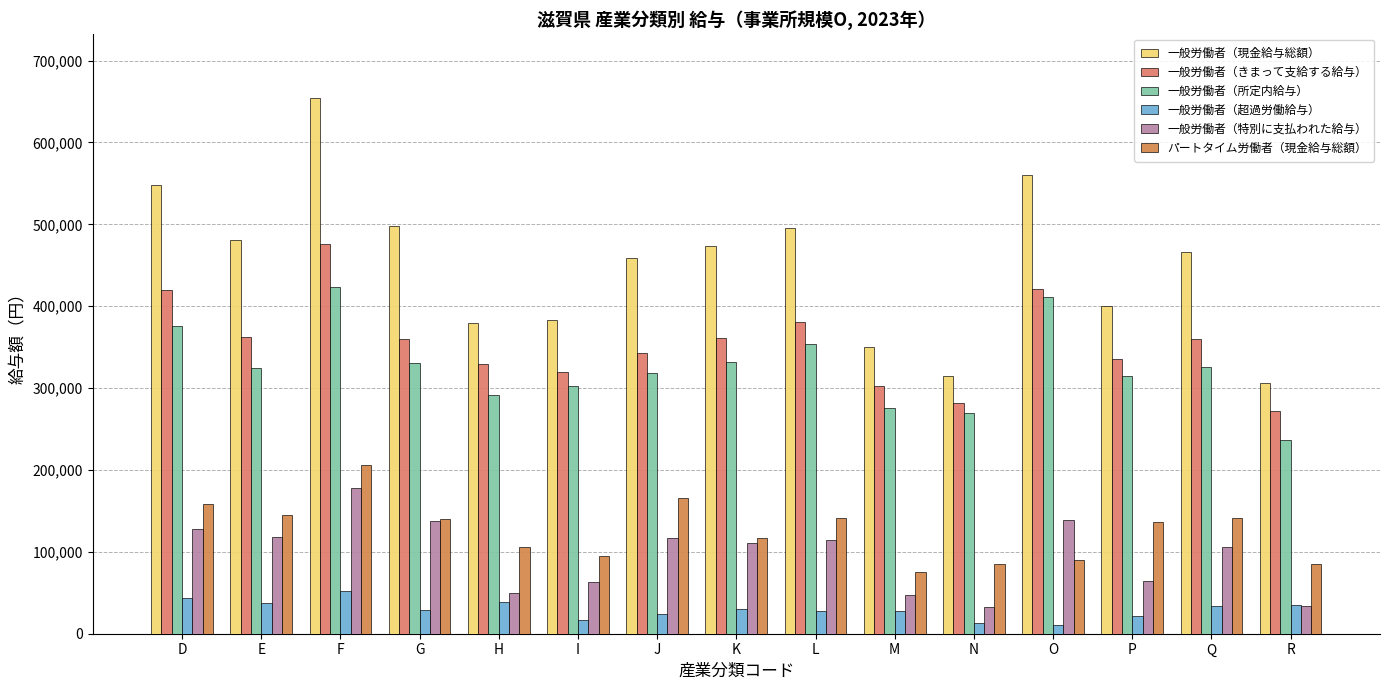

What is the spread (max minus min) of values at Q?

432422